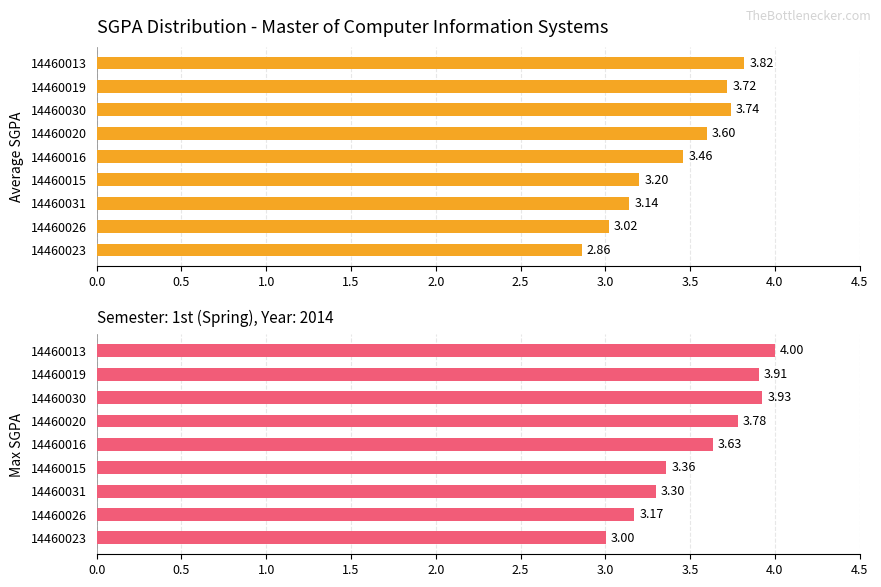

True or false: Max SGPA has a value of 6.6 at 14460030.

False